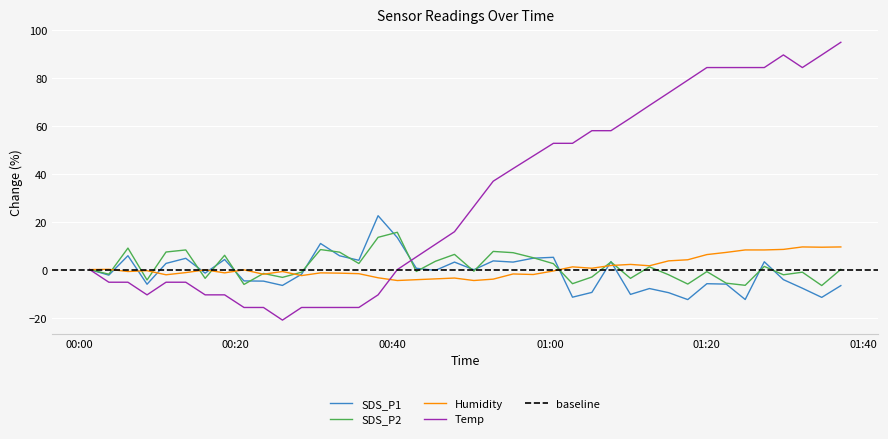

What is the highest value of the SDS_P1 series?

22.5